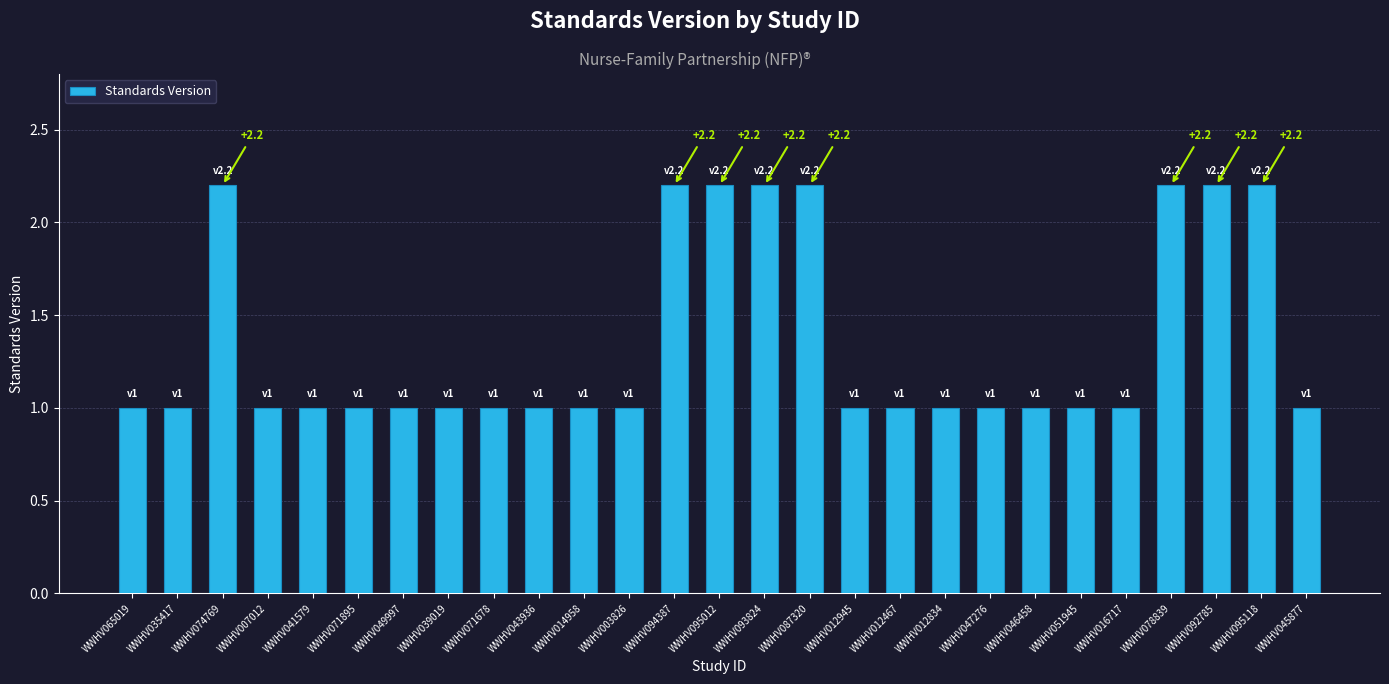

The value at WWHV046458 is 1.0. True or false?

True